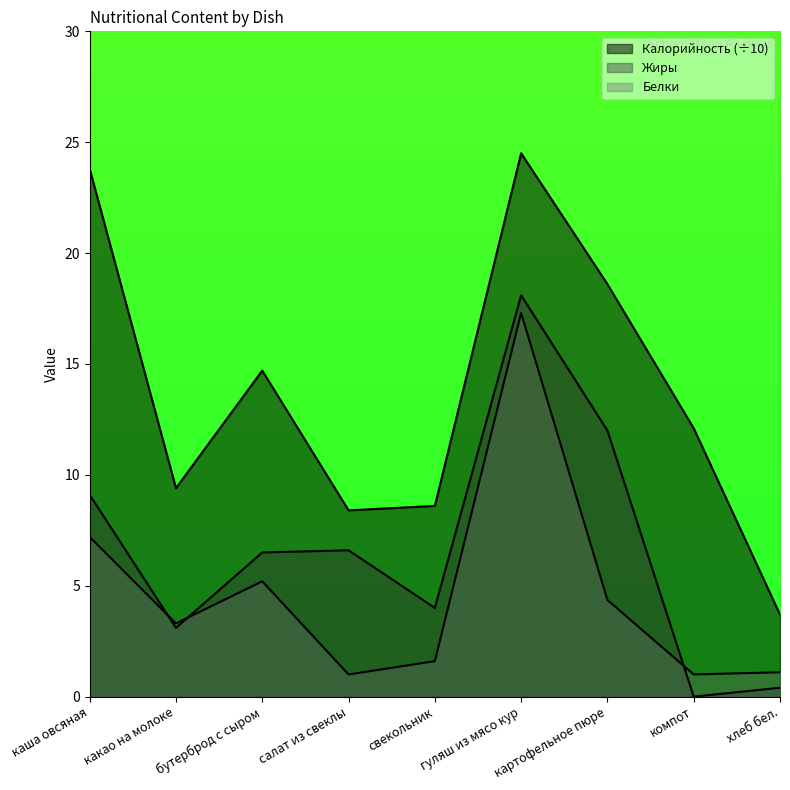

What is the sum of all Жиры values?

59.8